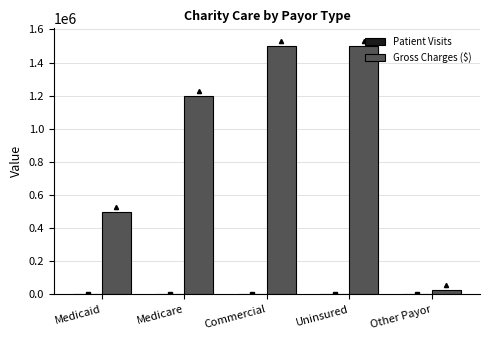

Where is Gross Charges ($) nearest to the value 762500?

Medicaid